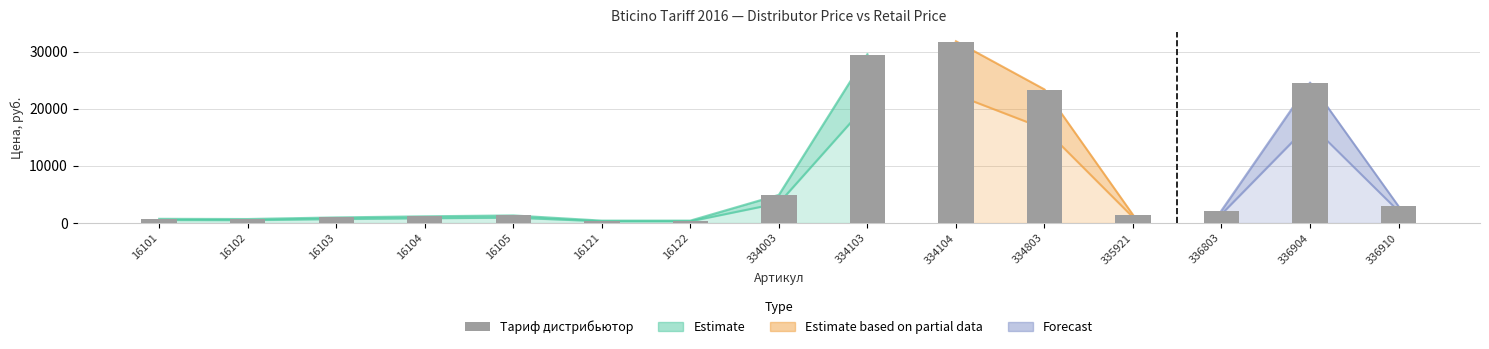

What is the value of the 2nd bar from the left?

695.4